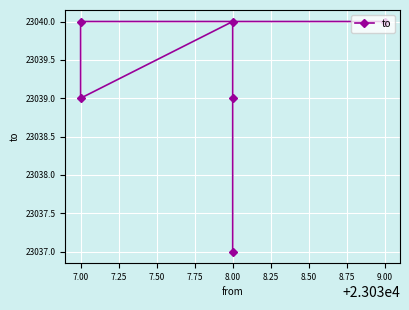

How many series are shown in this chart?

1